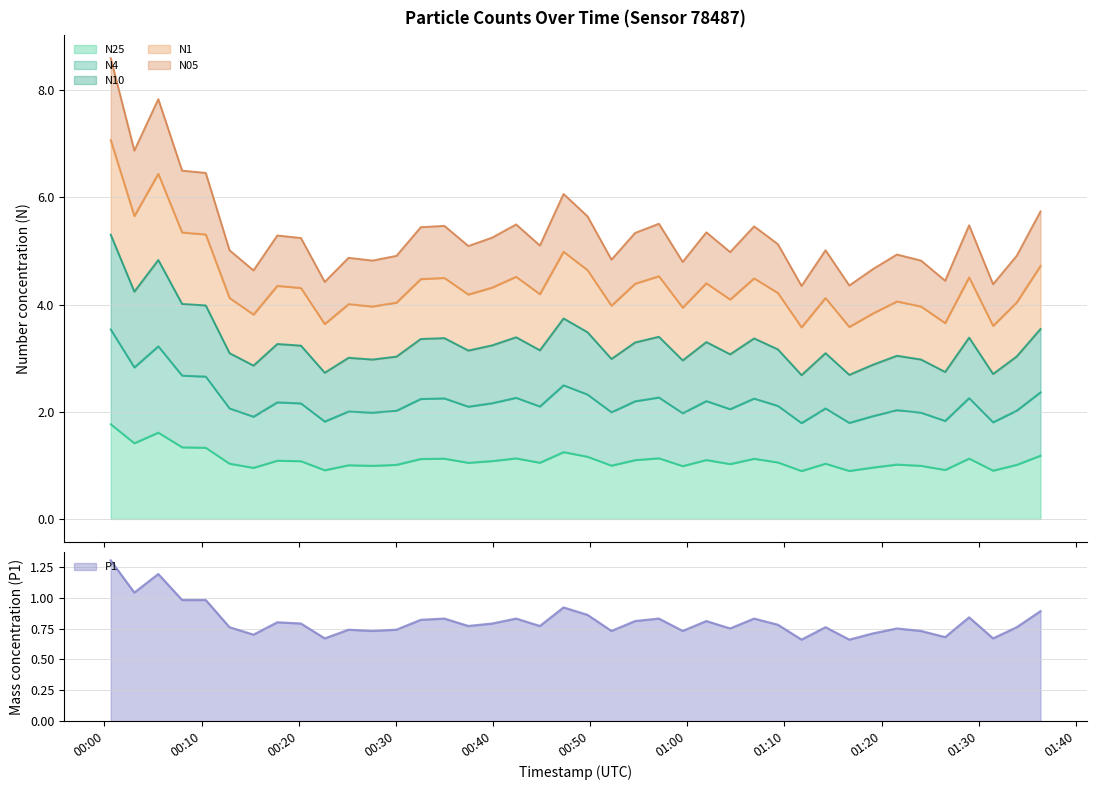

Which has a higher value, 2023-03-14T00:35:00 or 2023-03-14T00:32:34?

2023-03-14T00:35:00